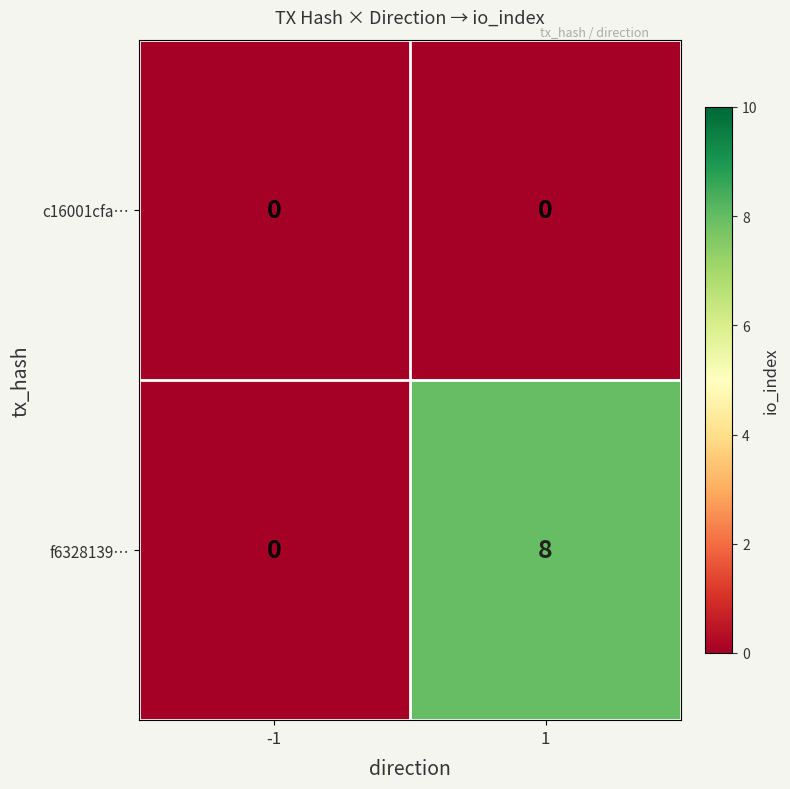

Read the f6328139… value at 1.

8